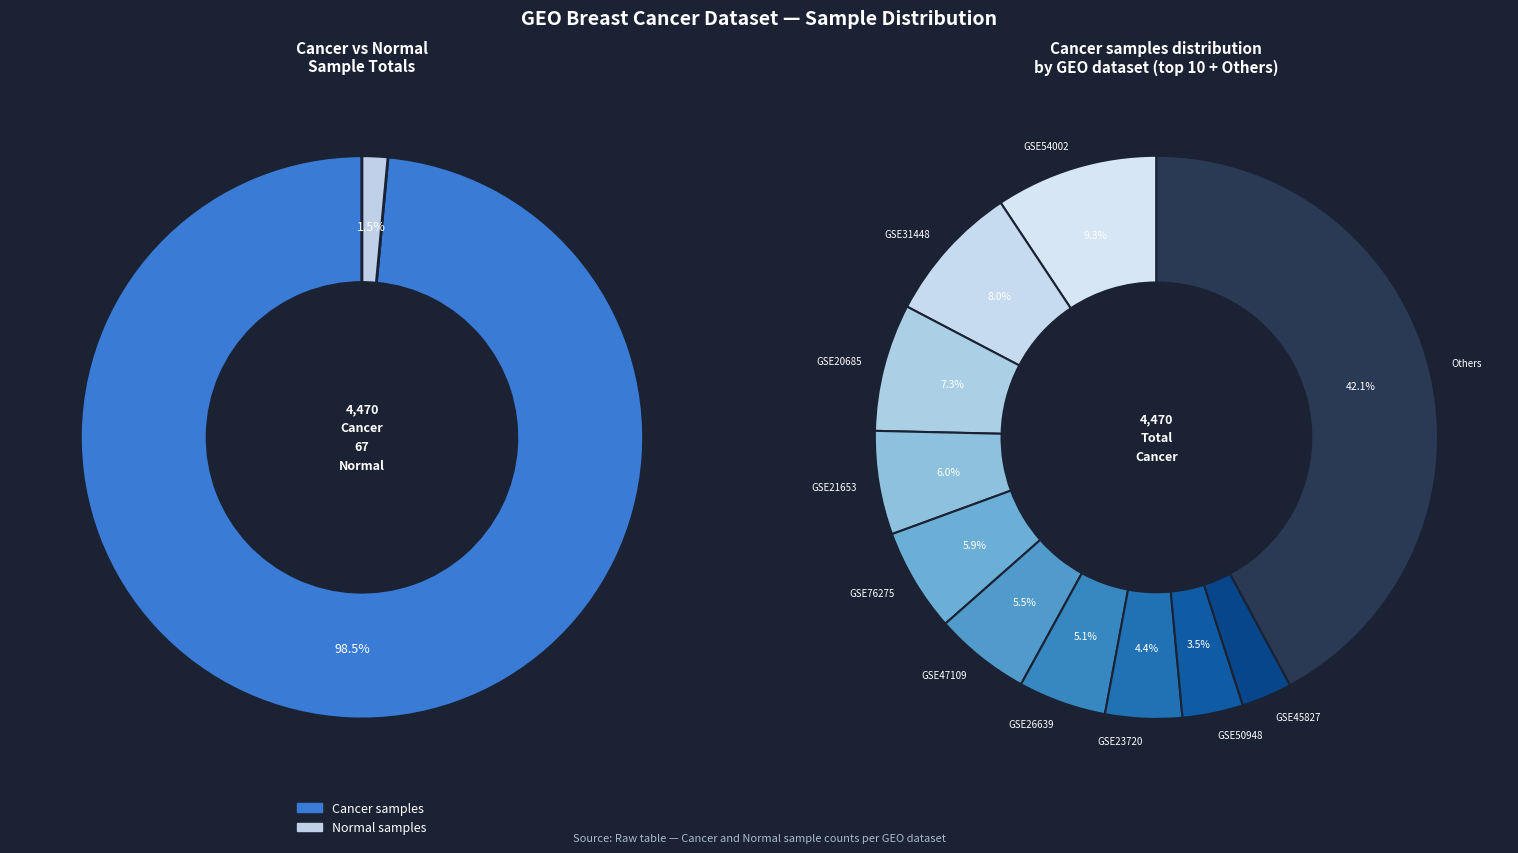

True or false: GSE16391 accounts for 0% of the total.

True